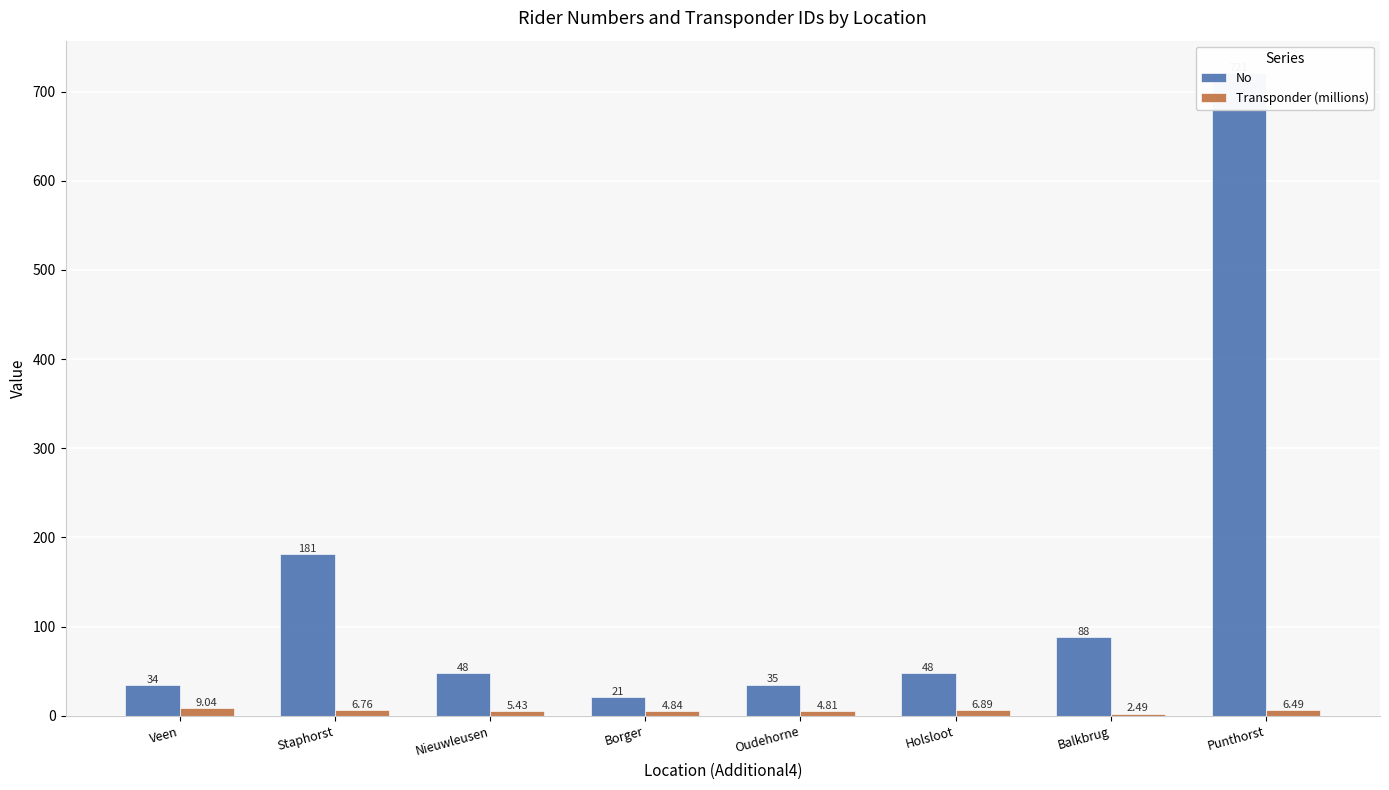

What is the maximum value for Transponder (millions)?

9.0